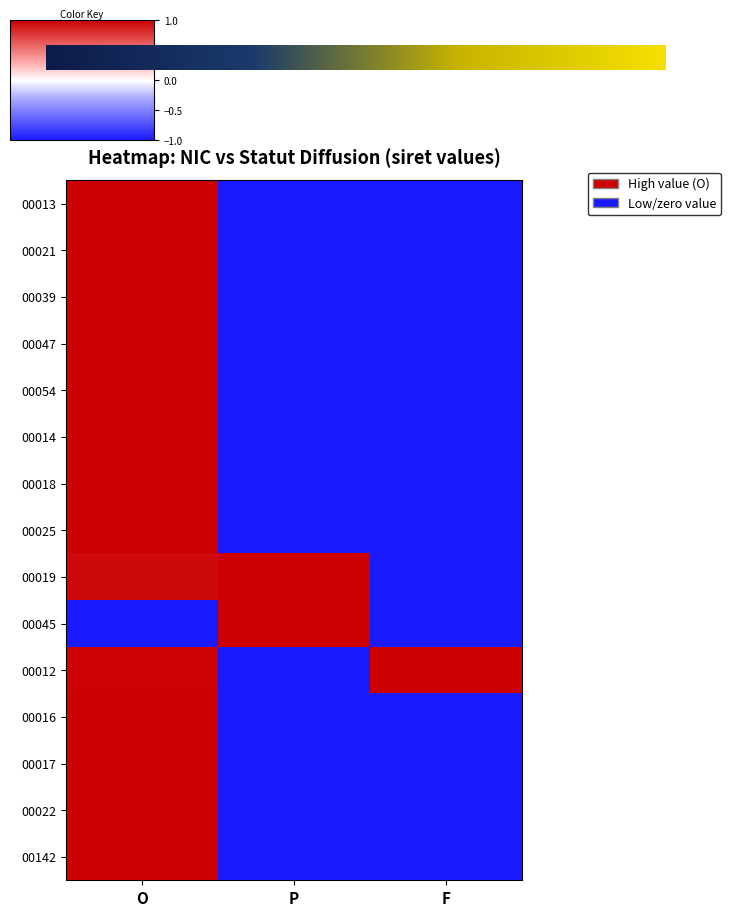

Is it true that 00039 equals 0.2 at O?

False